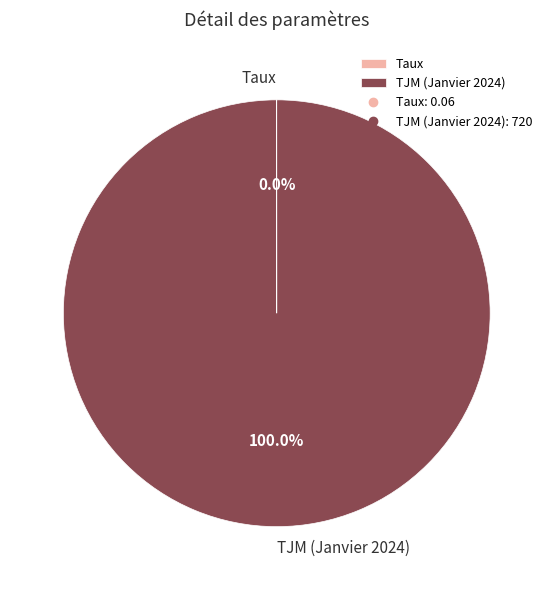

Which category has the biggest portion of the pie?

TJM (Janvier 2024)